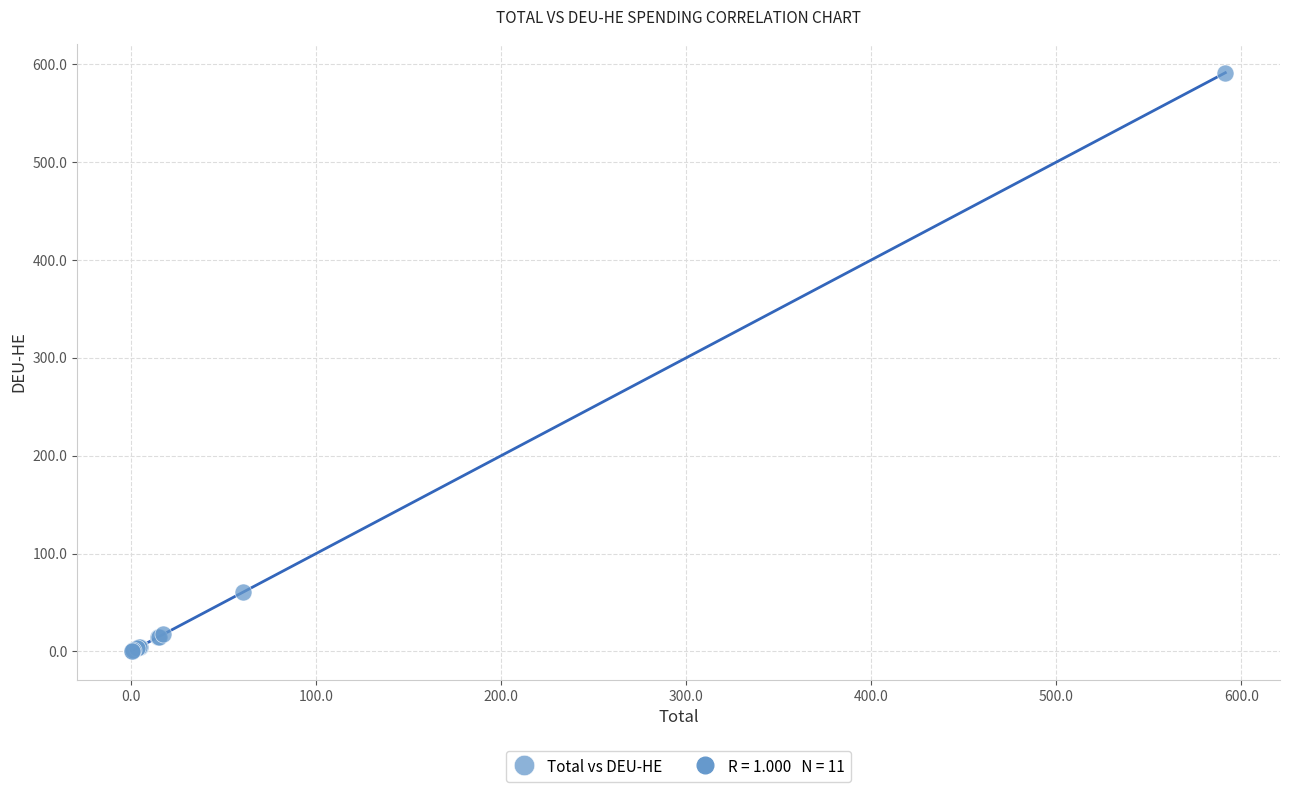

What Y value in the scatter plot is closest to 295?

60.5